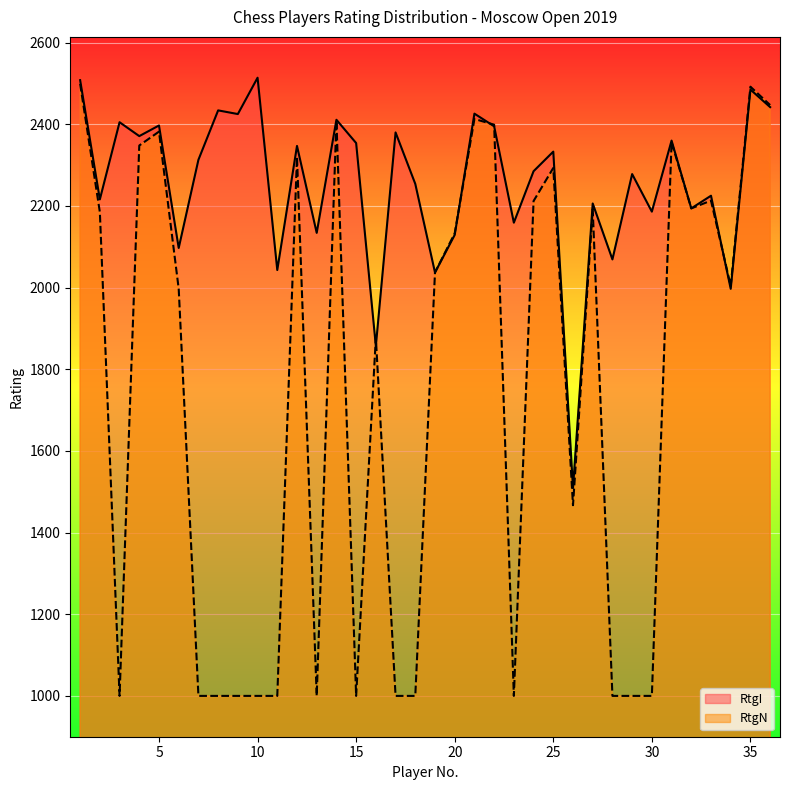

Between 3 and 22, which series saw the biggest shift?

RtgN